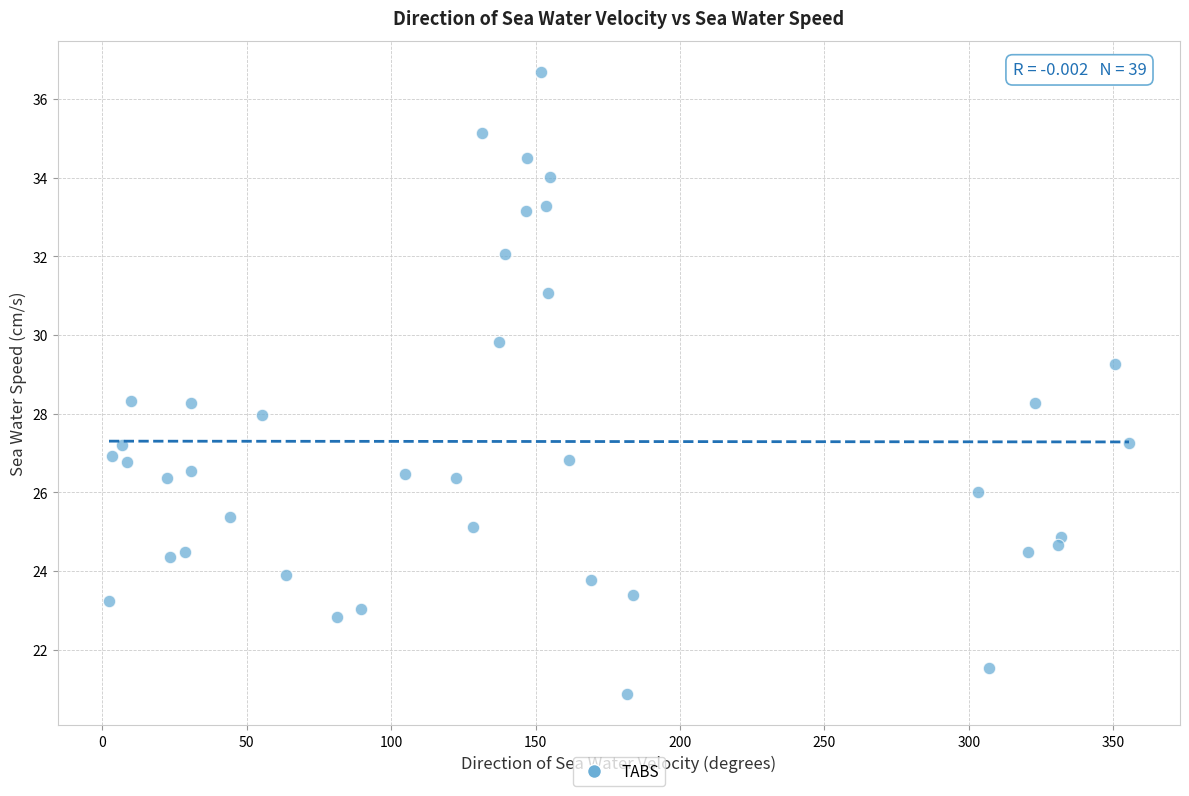

What is the range of Y values (max minus min)?

15.8